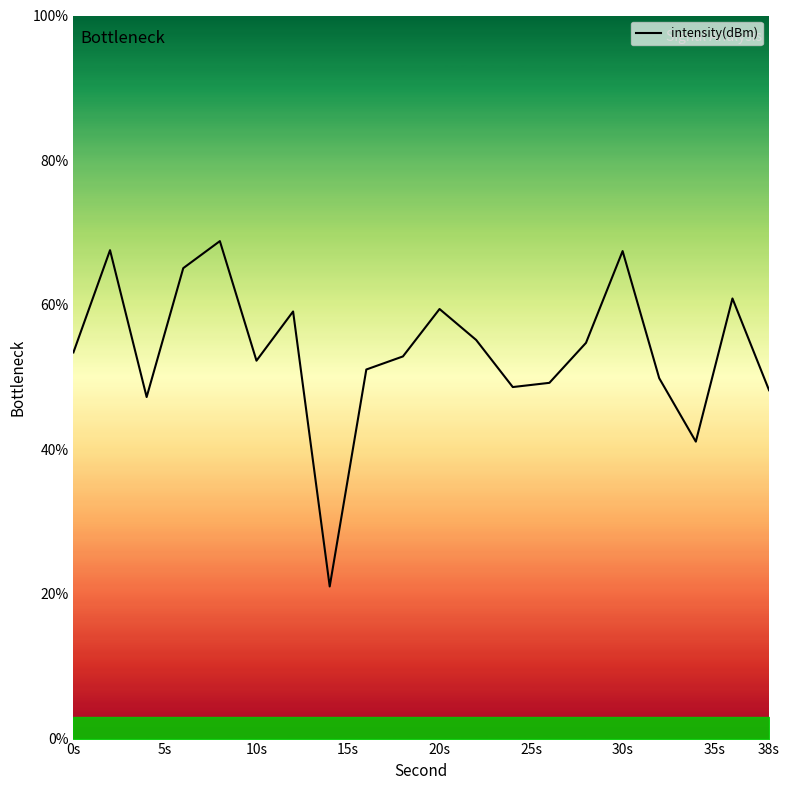

The chart shows a value of 53.4 at 0s. True or false?

True